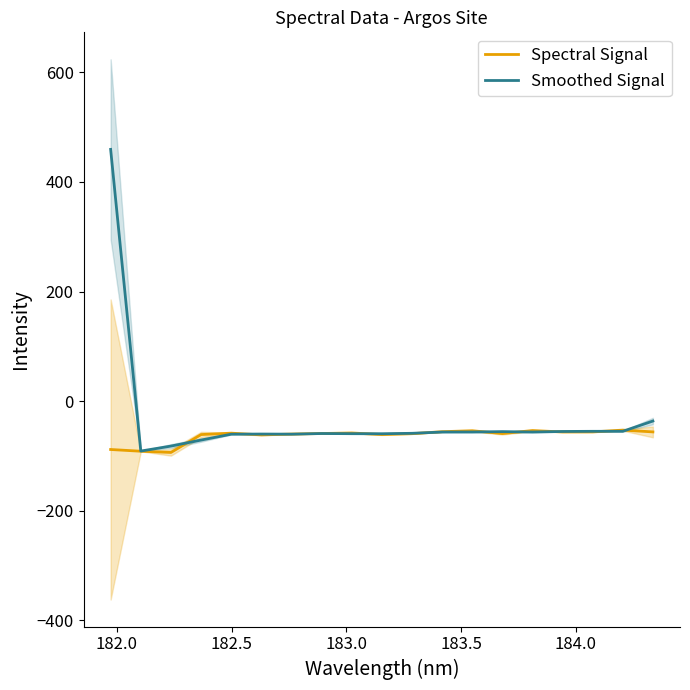

What is the lowest value of the Spectral Signal series?

-93.7